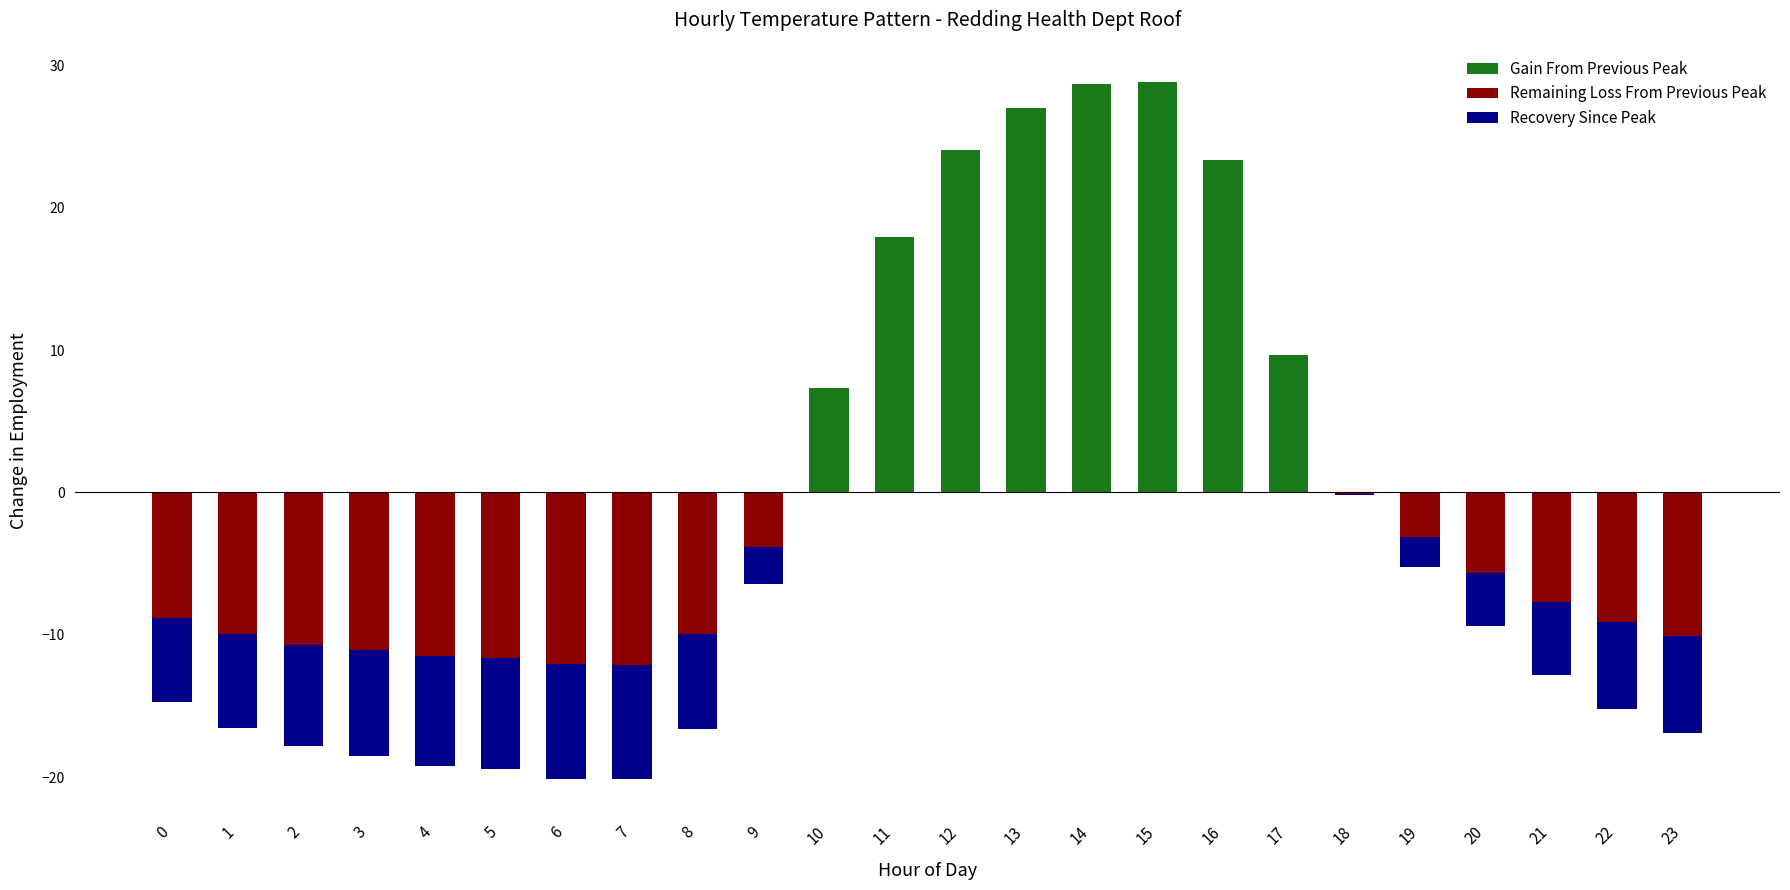

Count the number of data series in this chart.

3